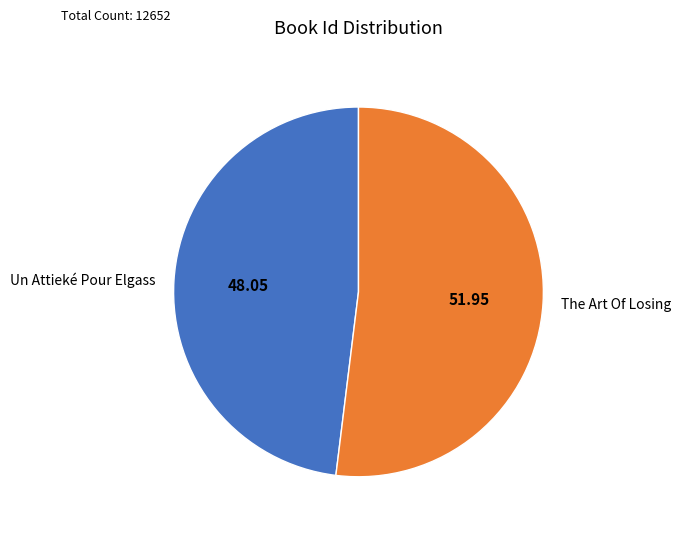

Rank the categories by value from lowest to highest.

Un Attieké Pour Elgass, The Art Of Losing